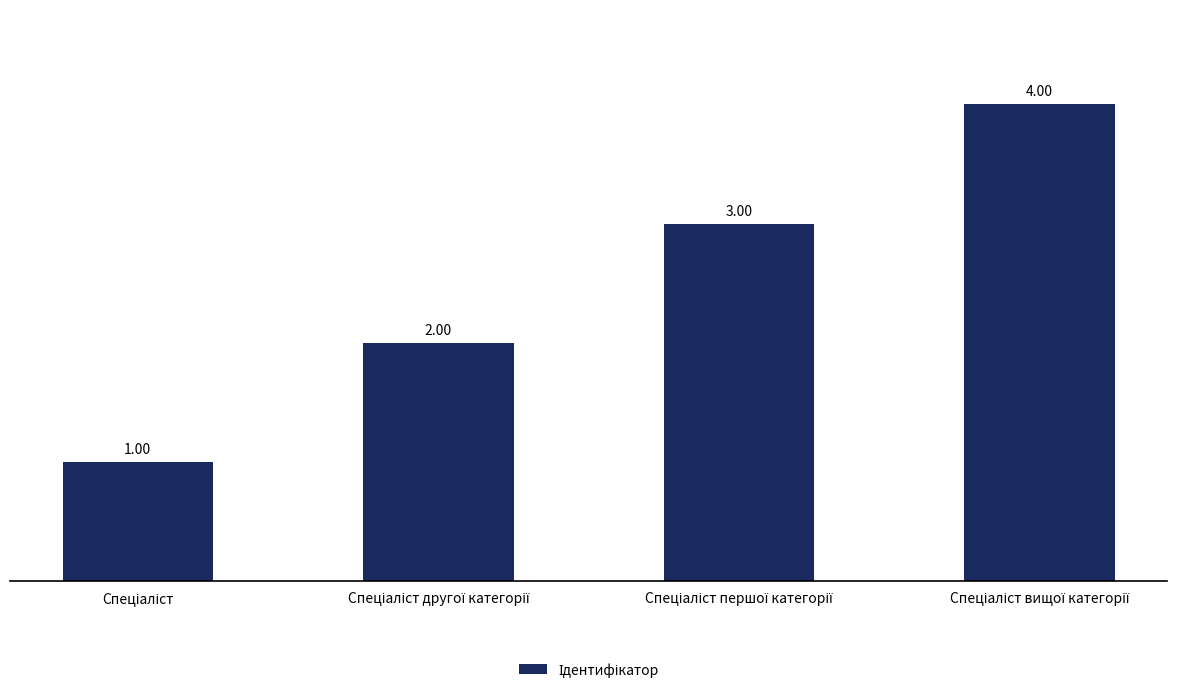

What is the sum of all values?

10